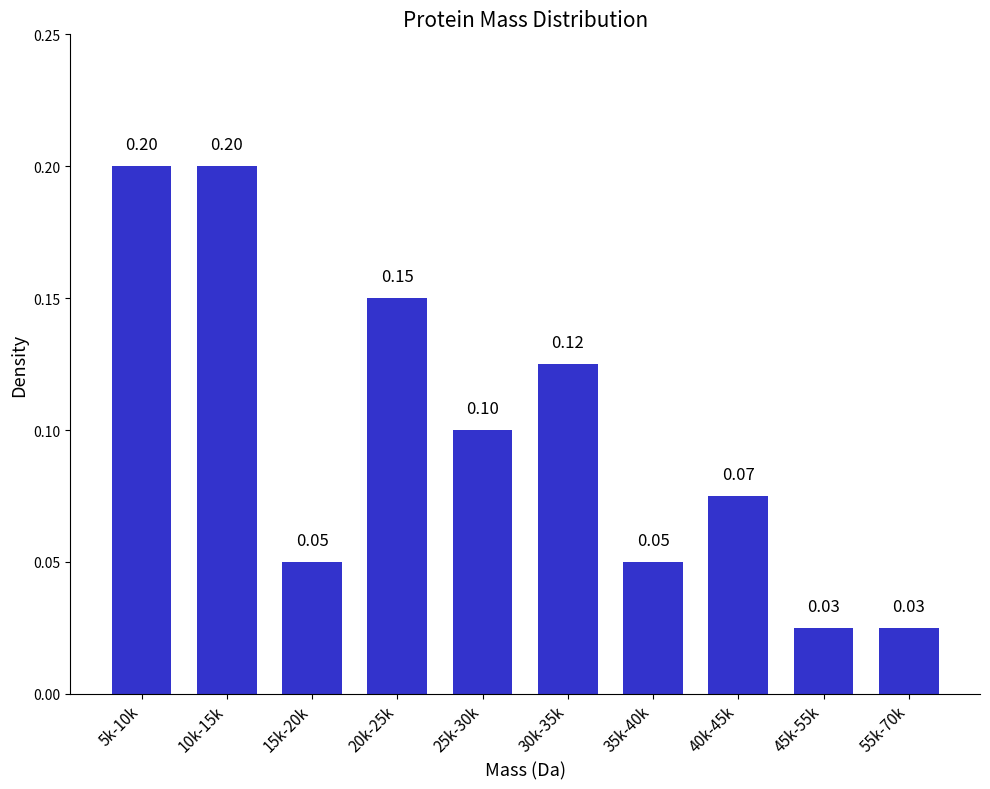

Between 40k-45k and 25k-30k, which is larger?

25k-30k